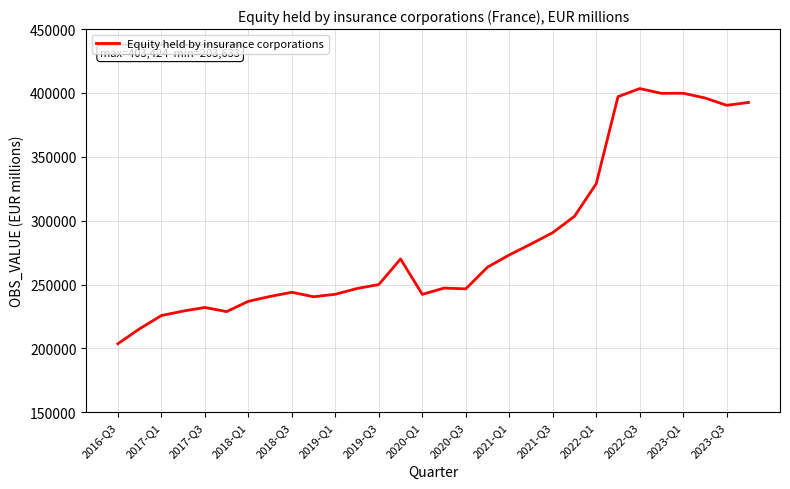

What is the greatest value displayed?

403424